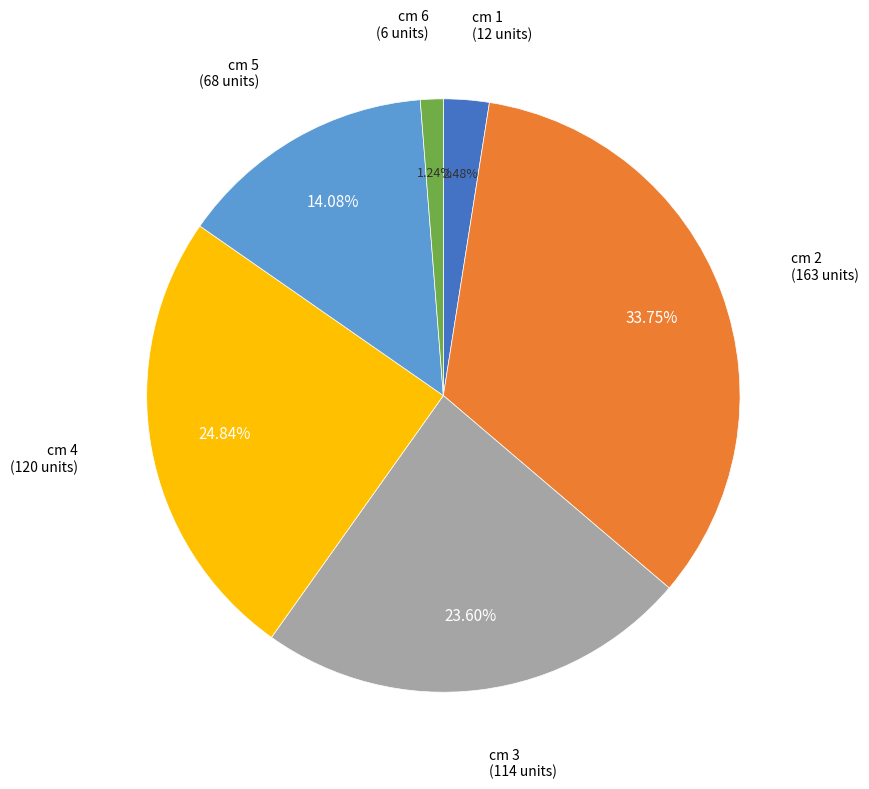

Approximately how many times larger is the value at cm 4 compared to cm 6?

20.0